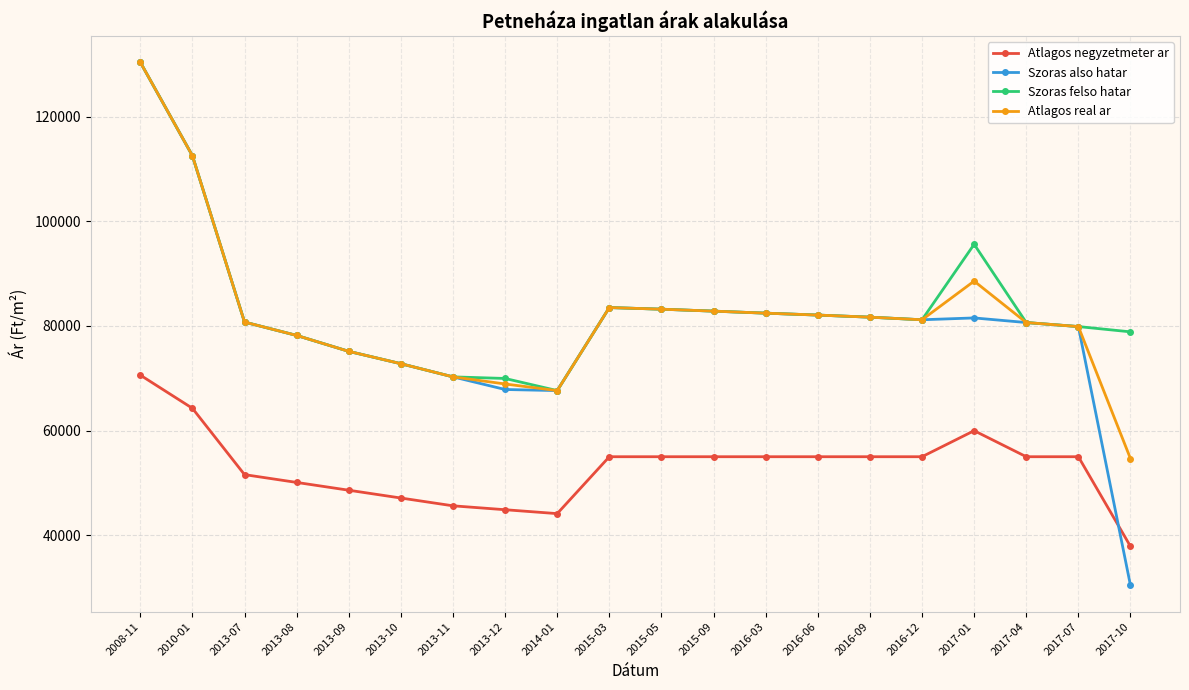

Which series has the widest spread of values?

Szoras also hatar